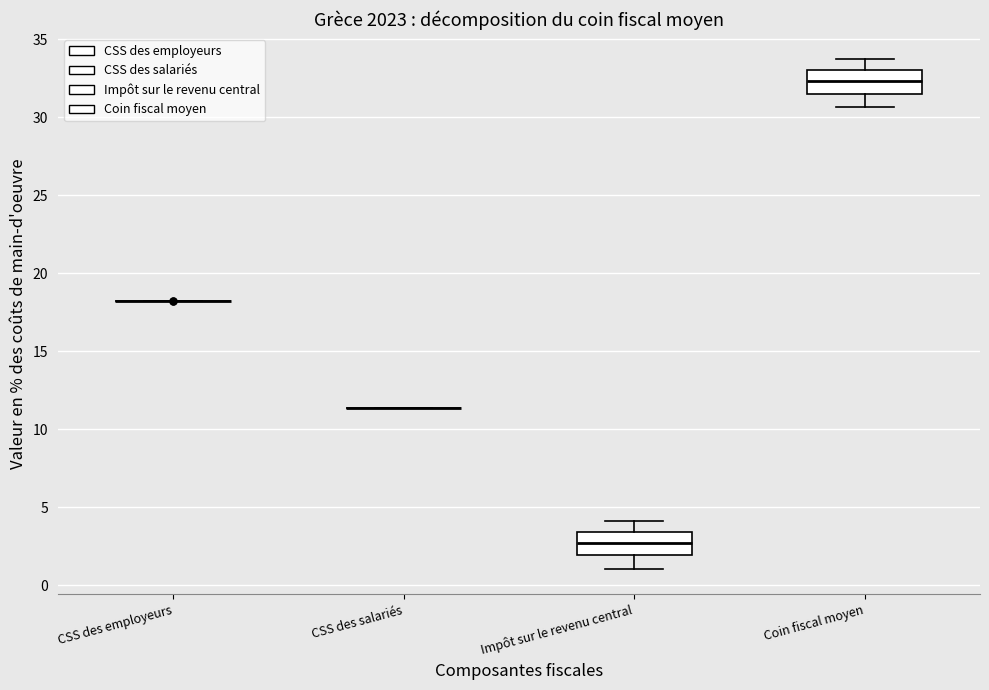

Reading left to right, transcribe this box plot: for each box, give where its median line is, the range the box spans, and where its two whiskers end, as read against the y-axis. The values are not printed on the chart, so give them approximately, as read against the axis.

CSS des employeurs: box collapsed to a line at 18.0, whiskers 18.0 to 18.0
CSS des salariés: box collapsed to a line at 11.5, whiskers 11.5 to 11.5
Impôt sur le revenu central: median 2.5, box 2.0 to 3.5, whiskers 1.0 to 4.0
Coin fiscal moyen: median 32.5, box 31.5 to 33.0, whiskers 30.5 to 33.5